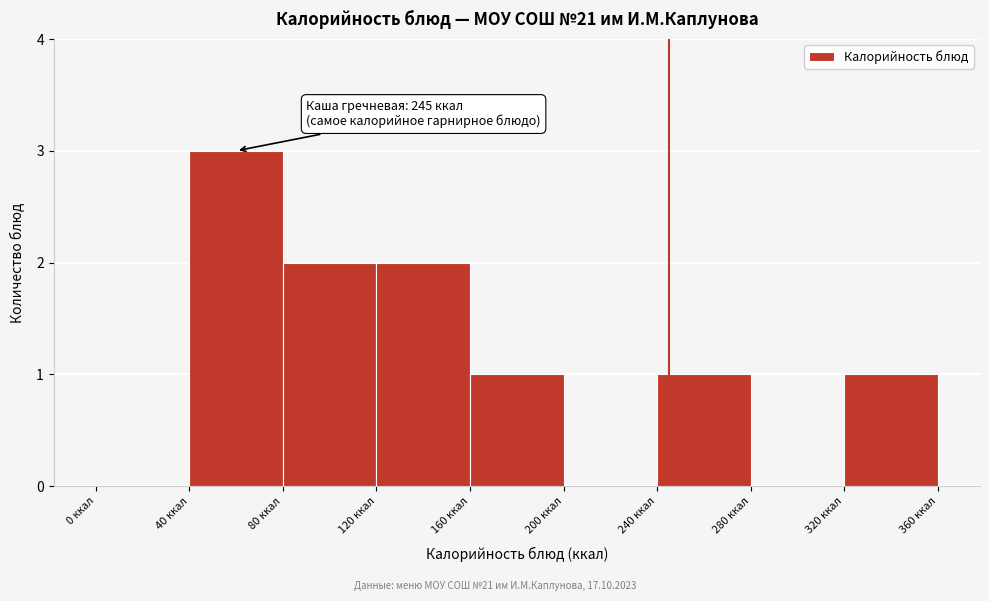

Which range on the x-axis has the tallest bar?

40 to 80